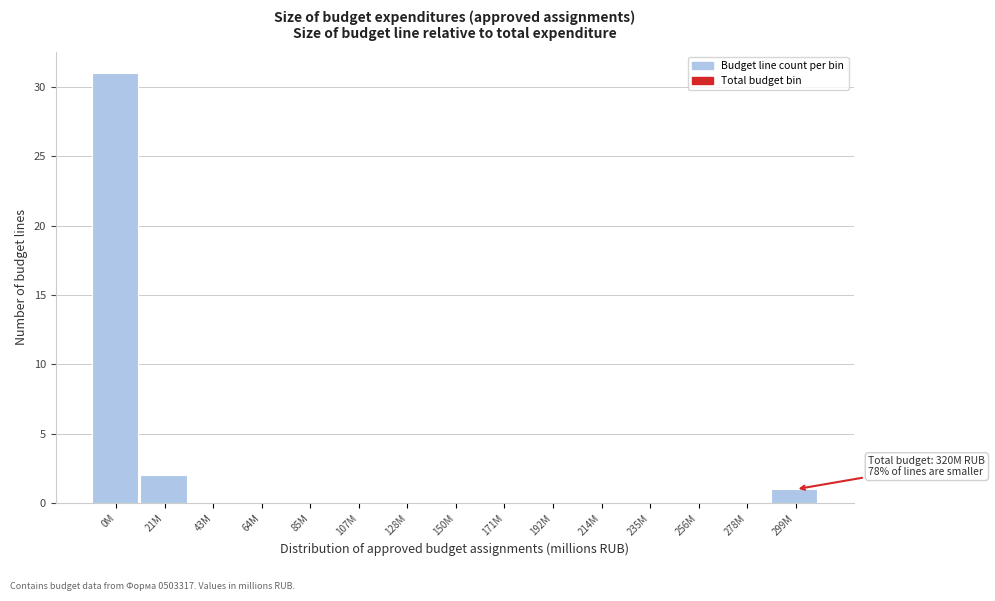

Reading left to right, what are all the values shown in this chart?

0M=31	21M=2	43M=0	64M=0	85M=0	107M=0	128M=0	150M=0	171M=0	192M=0	214M=0	235M=0	256M=0	278M=0	299M=1